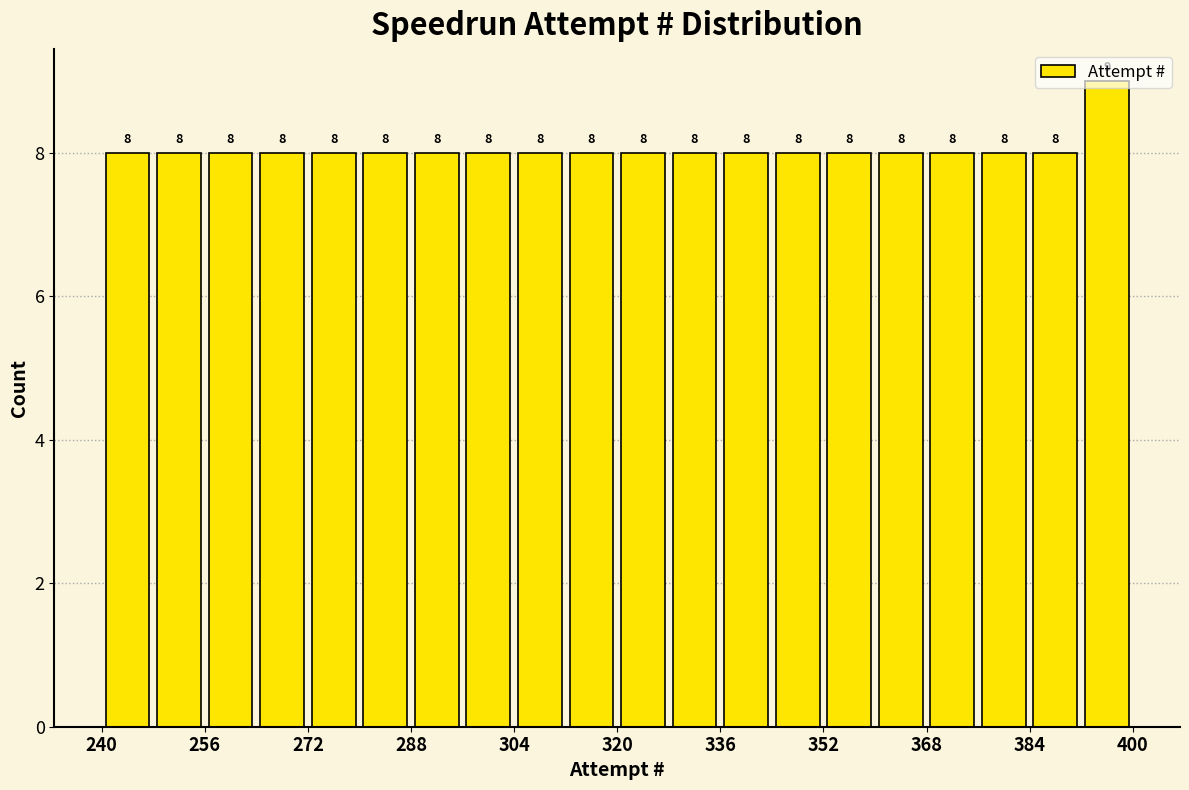

Which range on the x-axis has the tallest bar?

392 to 400